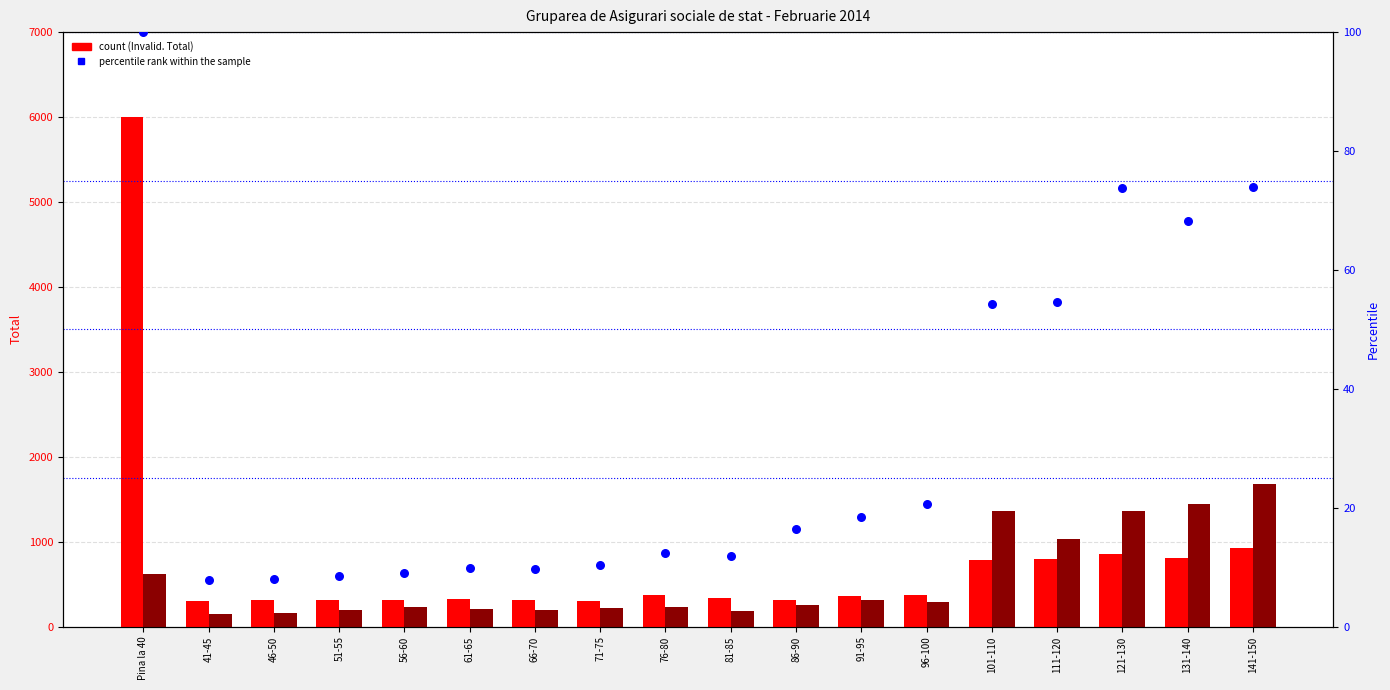

Is the value of Limita varsta at 111-120 greater than the value of Invalid. Total at 141-150?

Yes